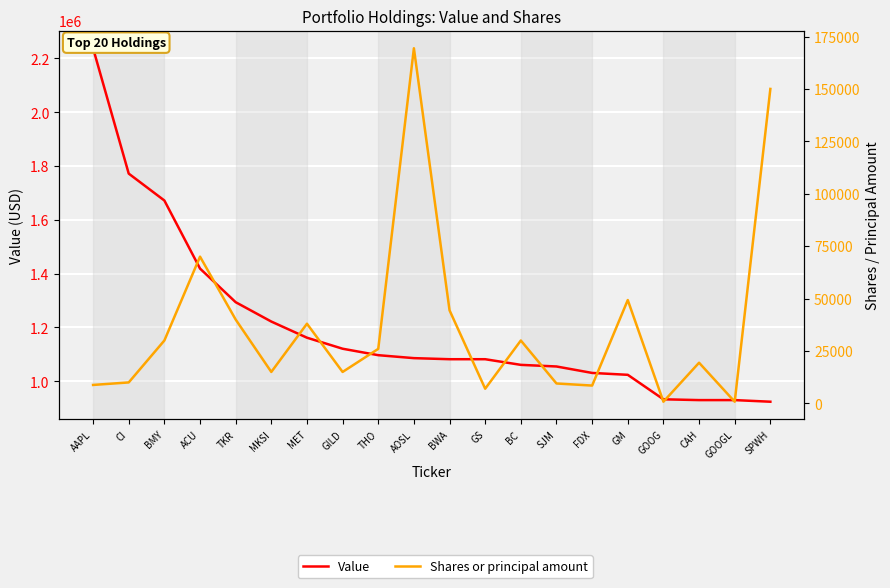

True or false: Shares or principal amount and Value cross at least once.

False